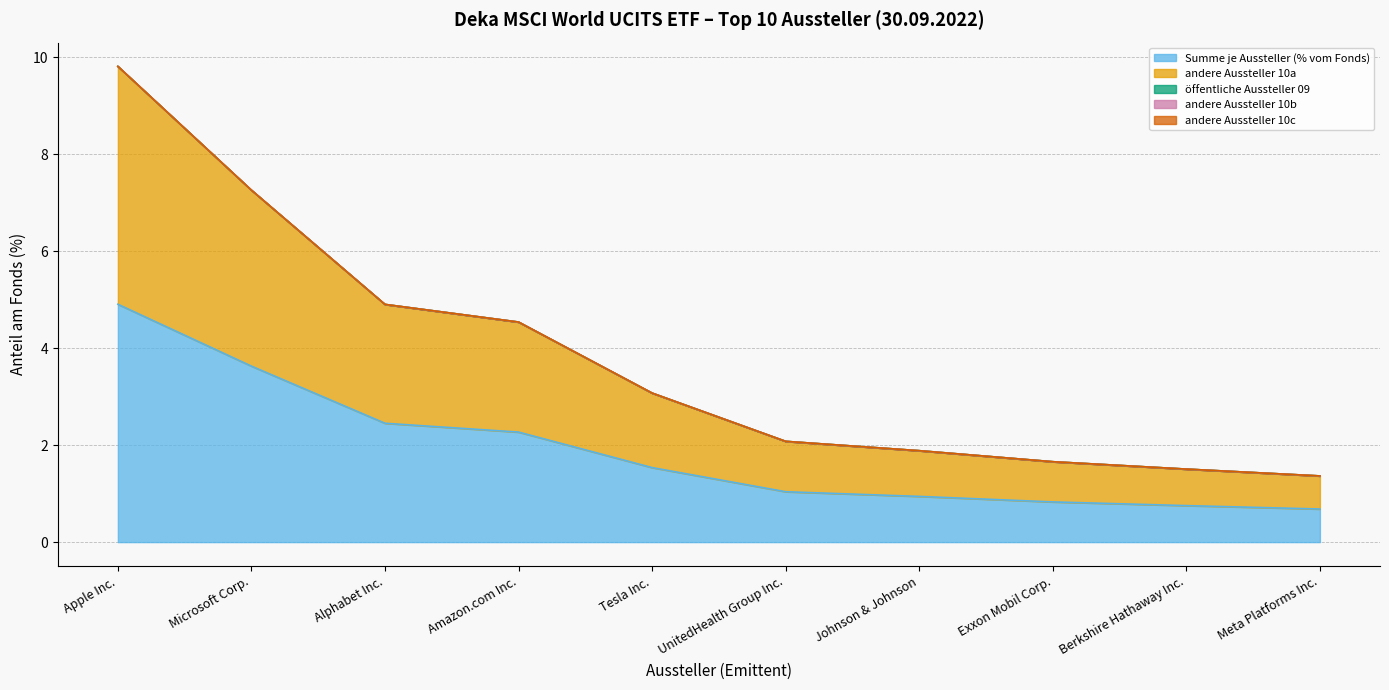

Reading left to right, list all the values displayed in this chart.

Summe je Aussteller (% vom Fonds): 4.9	3.6	2.5	2.3	1.5	1.0	0.9	0.8	0.8	0.7
andere Aussteller 10a: 4.9	3.6	2.5	2.3	1.5	1.0	0.9	0.8	0.8	0.7
öffentliche Aussteller 09: 0.0	0.0	0.0	0.0	0.0	0.0	0.0	0.0	0.0	0.0
andere Aussteller 10b: 0.0	0.0	0.0	0.0	0.0	0.0	0.0	0.0	0.0	0.0
andere Aussteller 10c: 0.0	0.0	0.0	0.0	0.0	0.0	0.0	0.0	0.0	0.0